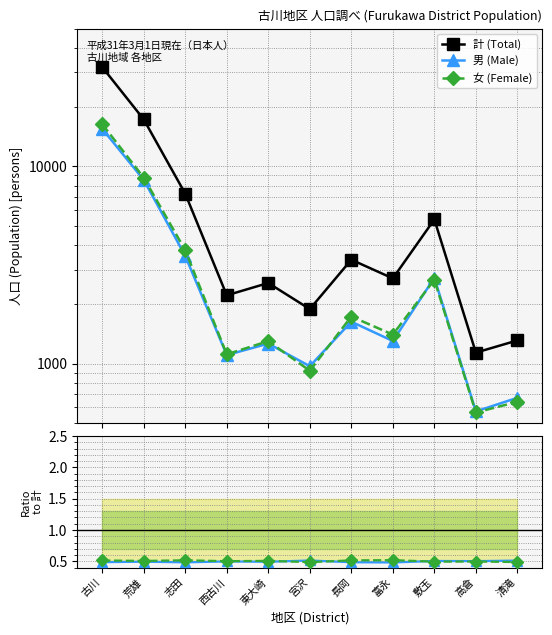

What is the total value across all series at 富永?

2706.0